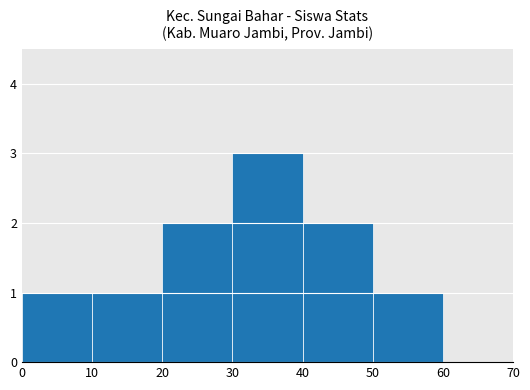

How many data points does each series have?

7